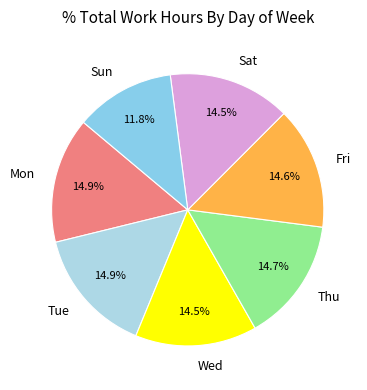

What percentage is the Thu slice, to the nearest percent?

15%